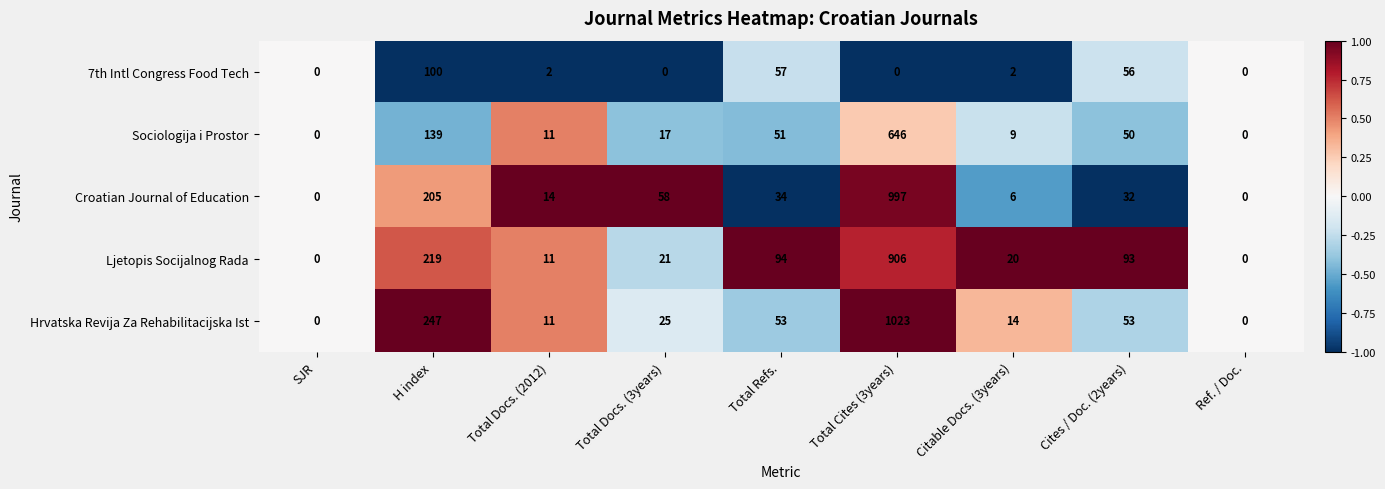

What is the minimum value shown in the chart?

0